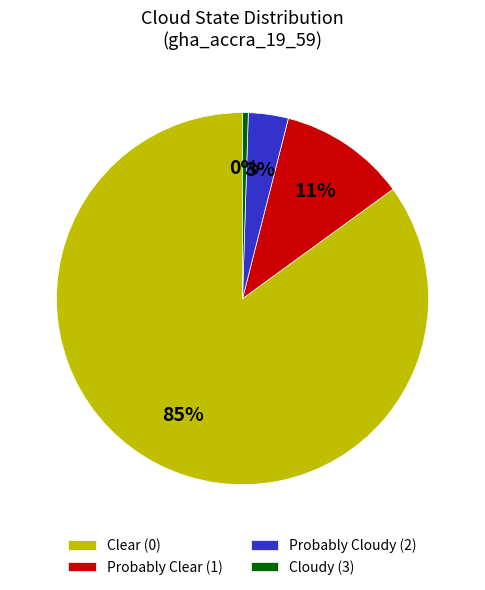

To the nearest percent, what is the difference between the Probably Cloudy (2) and Probably Clear (1) slice percentages?

8%